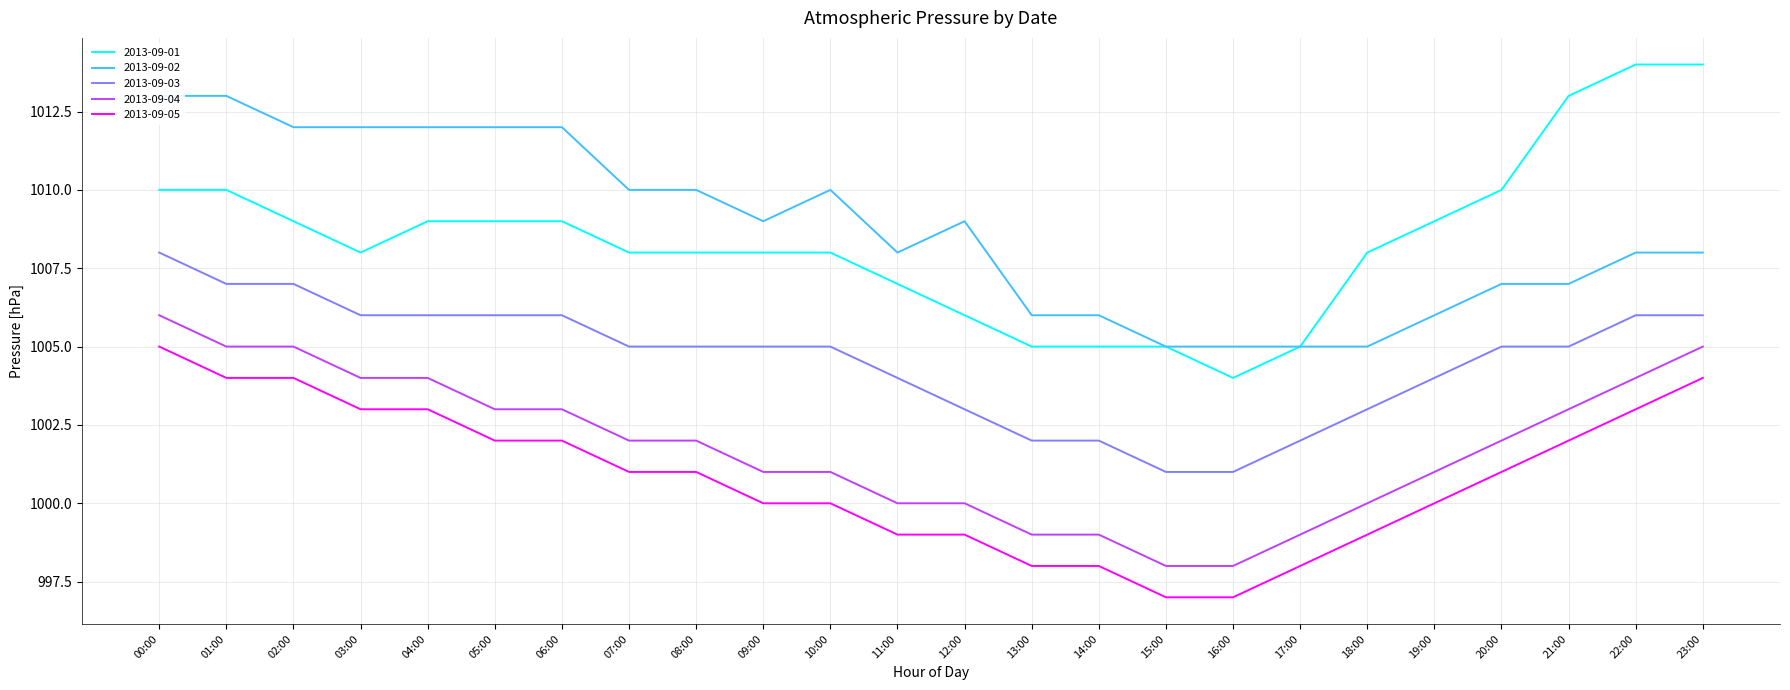

What is the difference between the second highest and minimum values in the 2013-09-05 series?

7